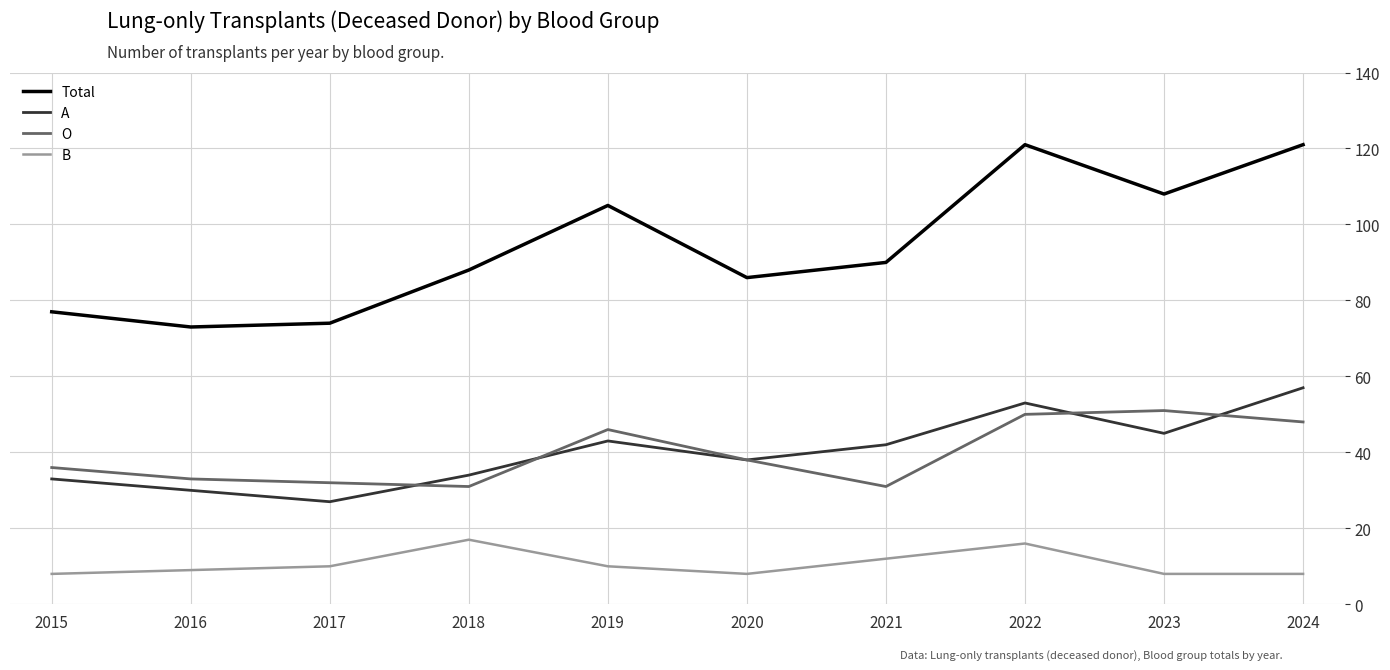

Which series has the largest range (max minus min)?

Total